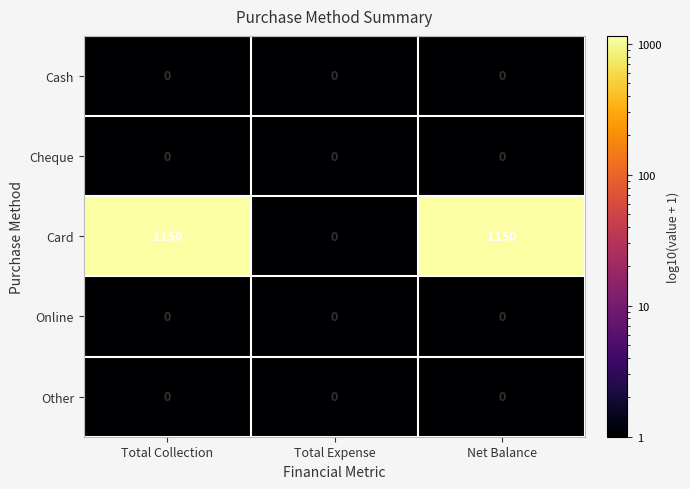

What is the spread (max minus min) of values at Total Collection?

1150